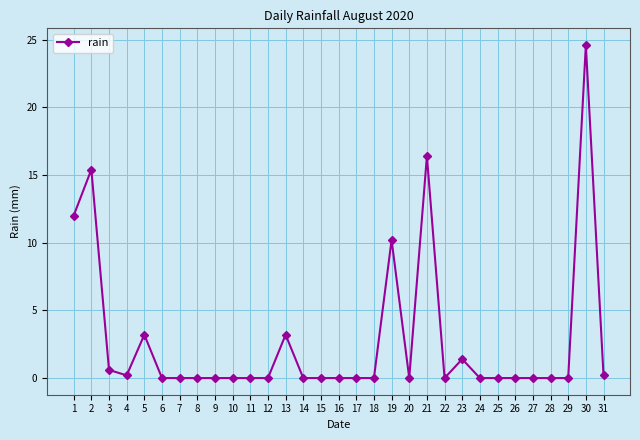

What is the difference between the maximum and minimum values?

24.6